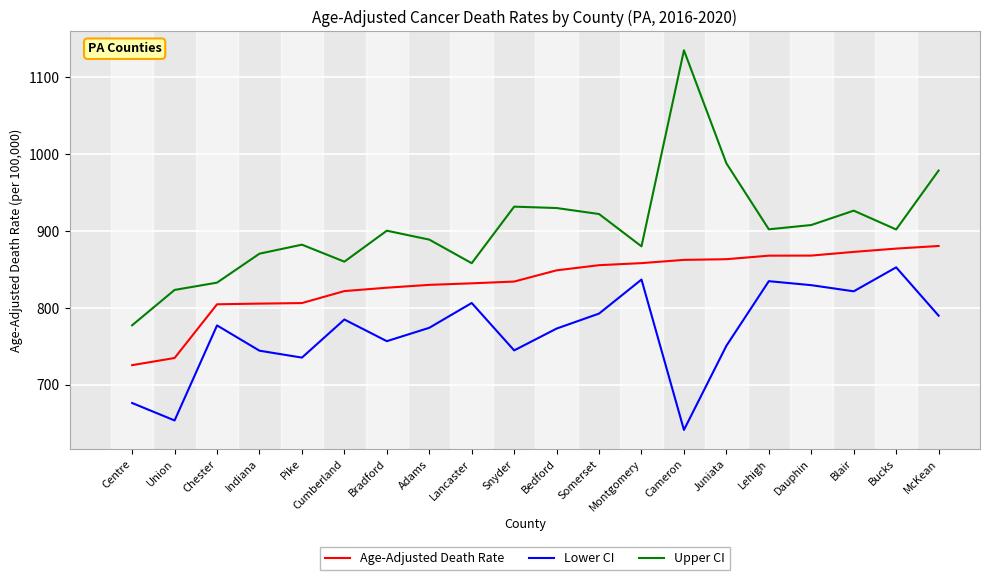

List the series in order of their overall mean, highest first.

Upper CI, Age-Adjusted Death Rate, Lower CI